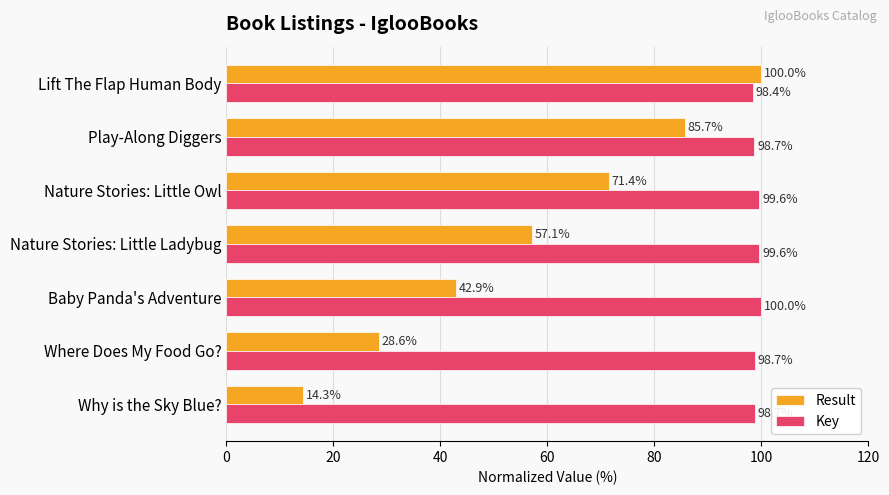

True or false: Result has a value of 28.6 at Where Does My Food Go?.

True